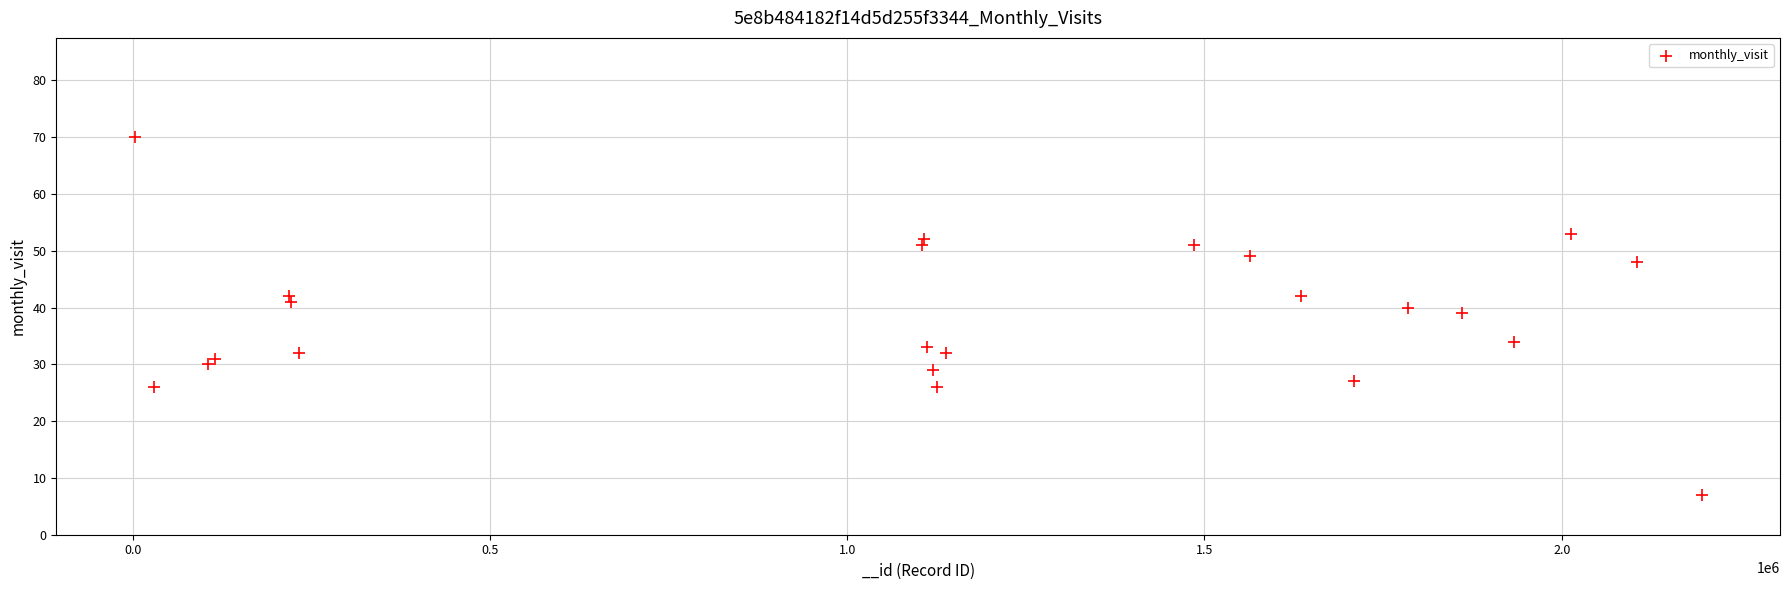

What is the range of X values (max minus min)?

2193141